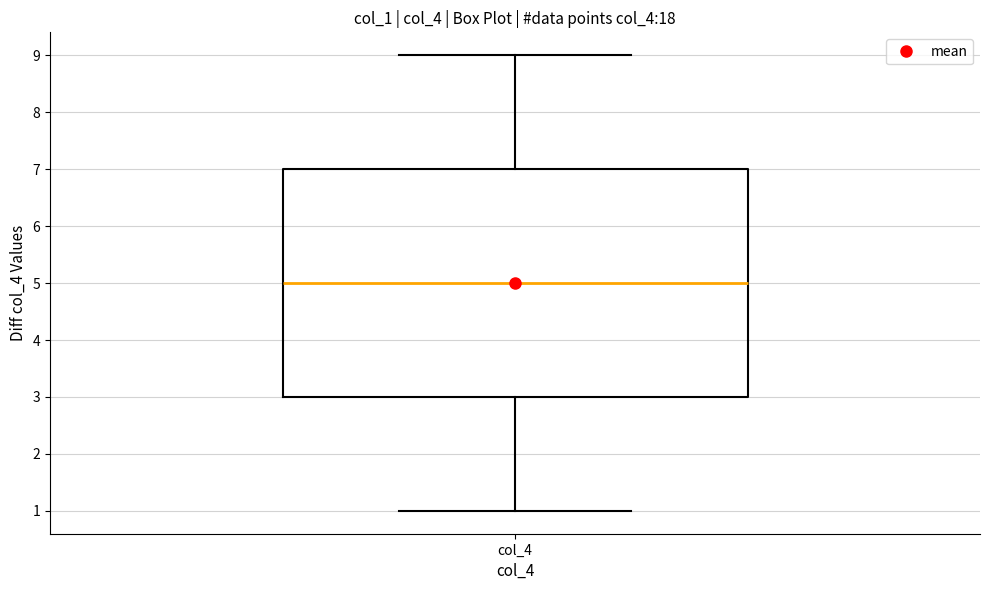

Transcribe this box plot: give where the median line is, the range the box spans, and where the two whiskers end, as read against the y-axis. The values are not printed on the chart, so give them approximately, as read against the axis.

median 5, box 3 to 7, whiskers 1 to 9